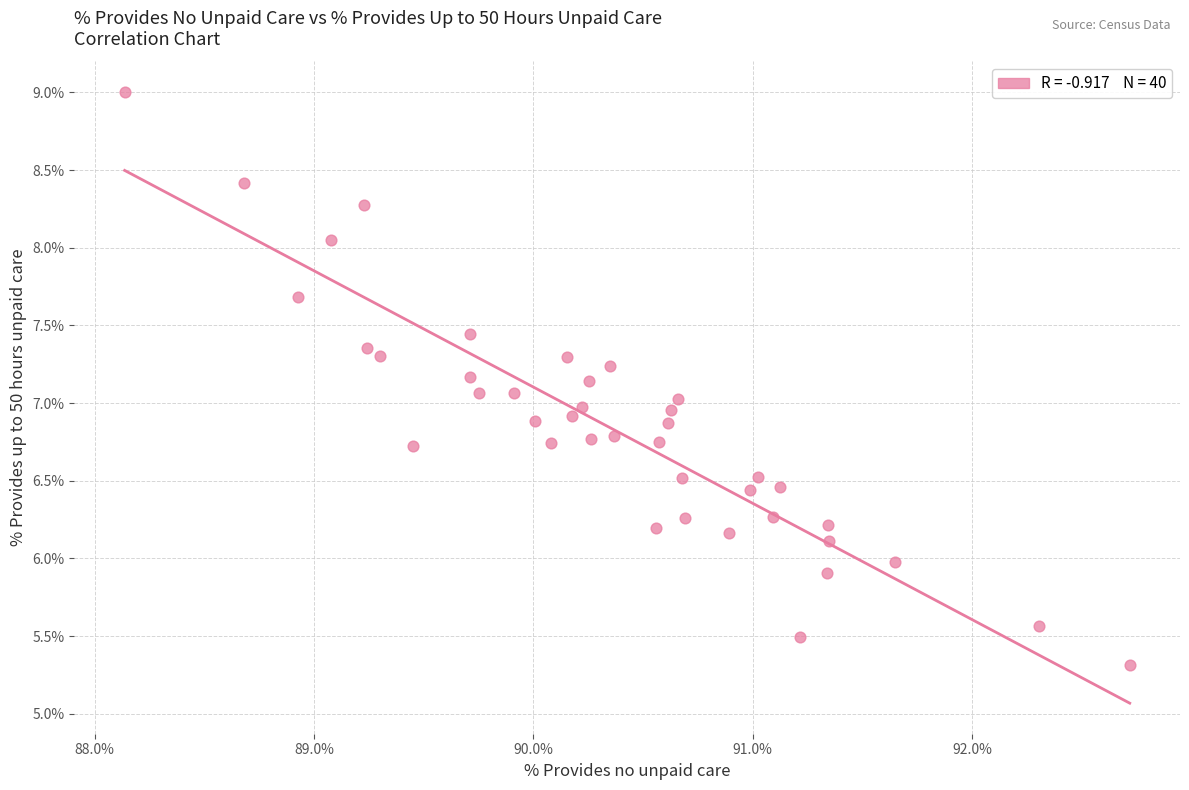

What is the range of Y values (max minus min)?

3.7